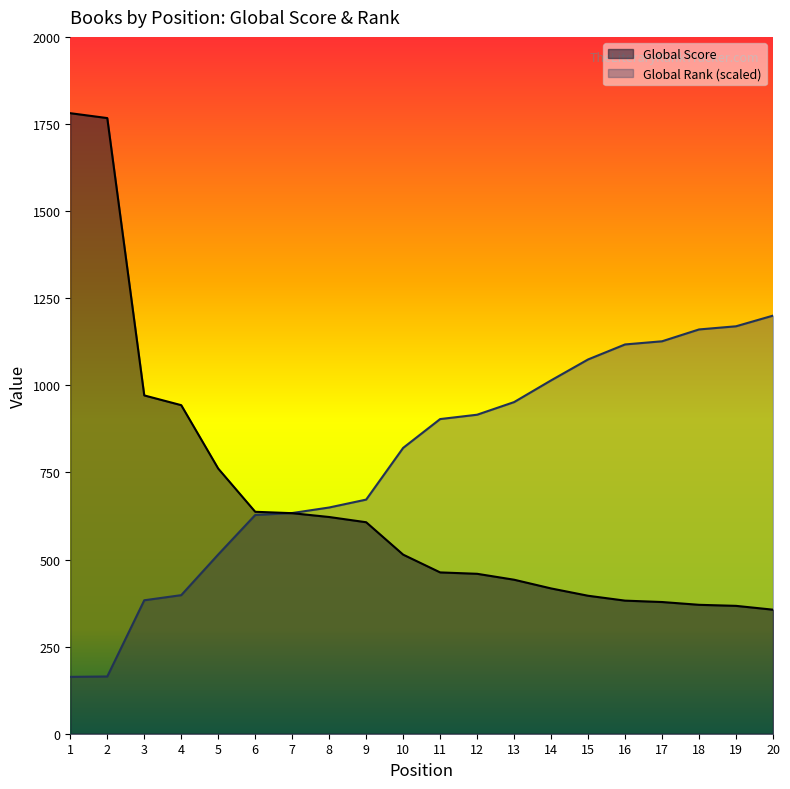

Is it true that Global Rank equals 1547.9 at 18?

False